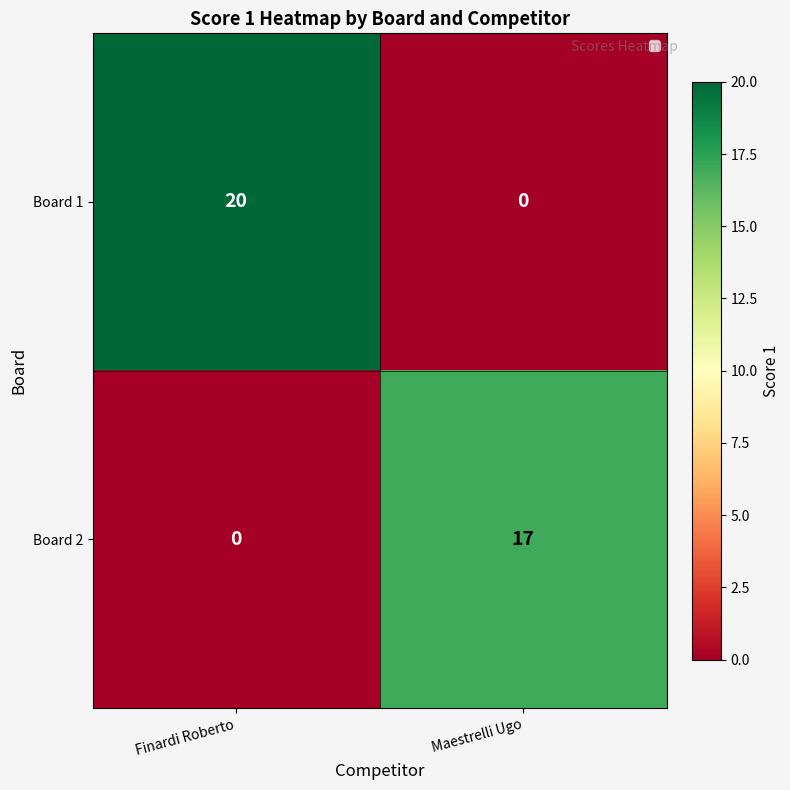

The value of Board 2 at Maestrelli Ugo is 17. True or false?

True